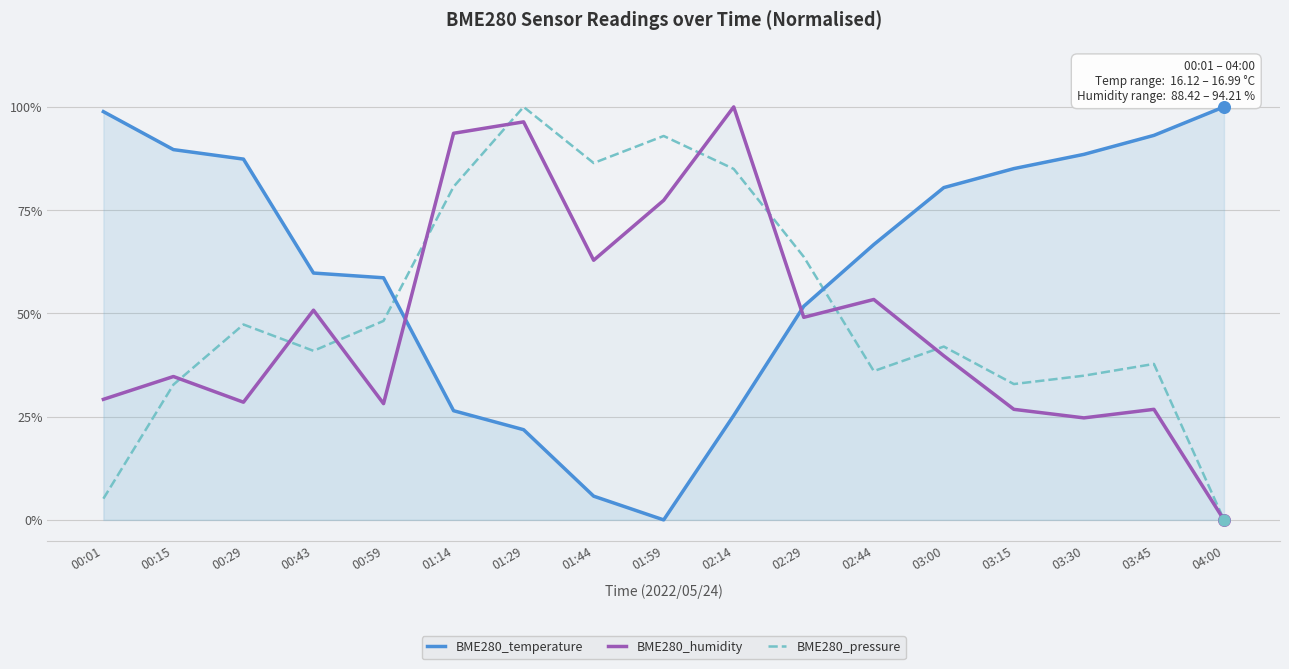

Which series has the largest total across all categories?

BME280_temperature